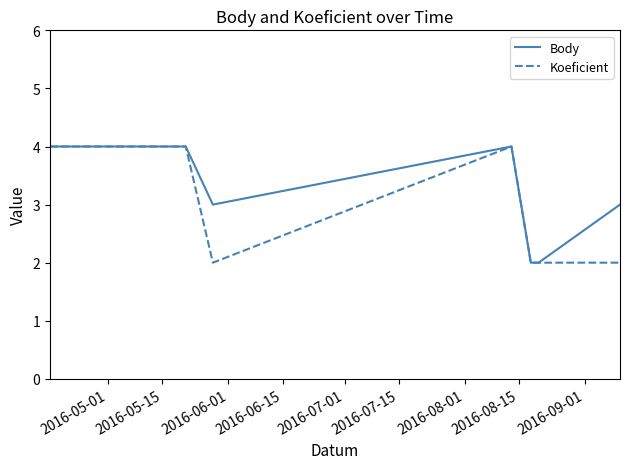

What is the difference between the second highest and minimum values in the Koeficient series?

2